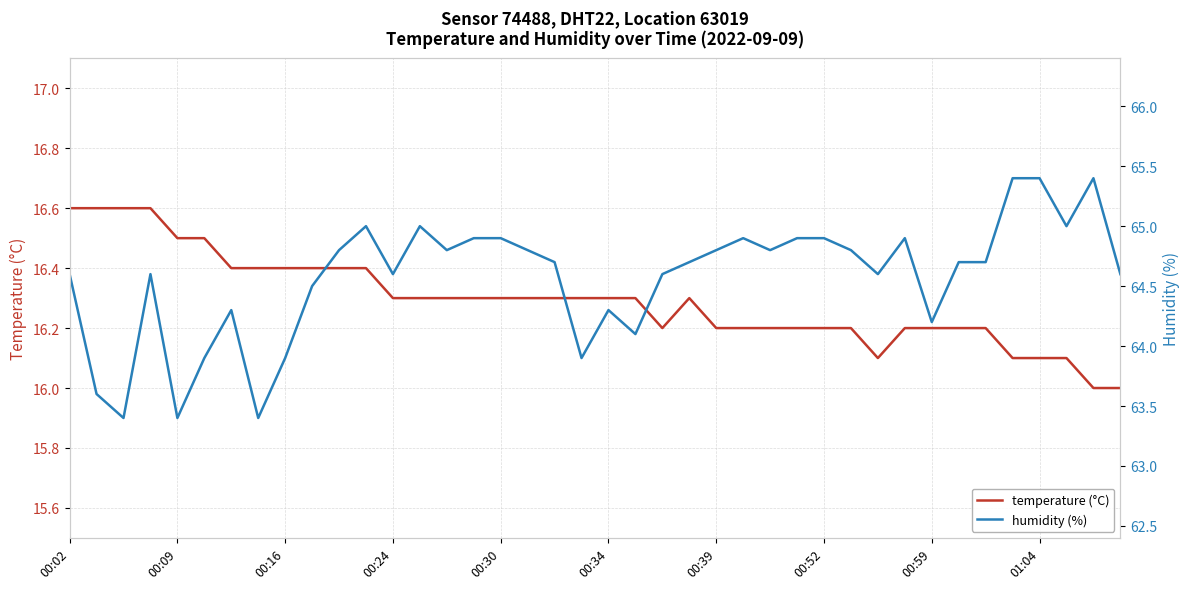

Is it true that temperature (°C) equals 16.4 at 00:16?

True